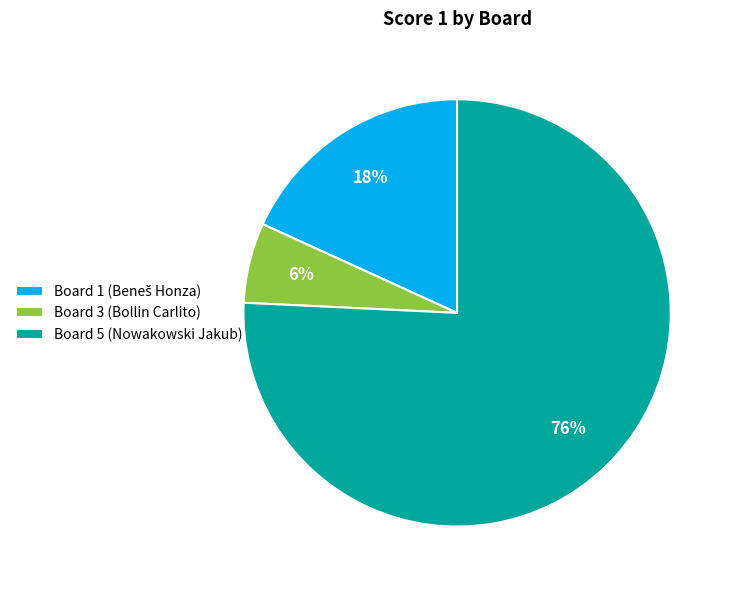

To the nearest percent, what is the average slice percentage?

33%